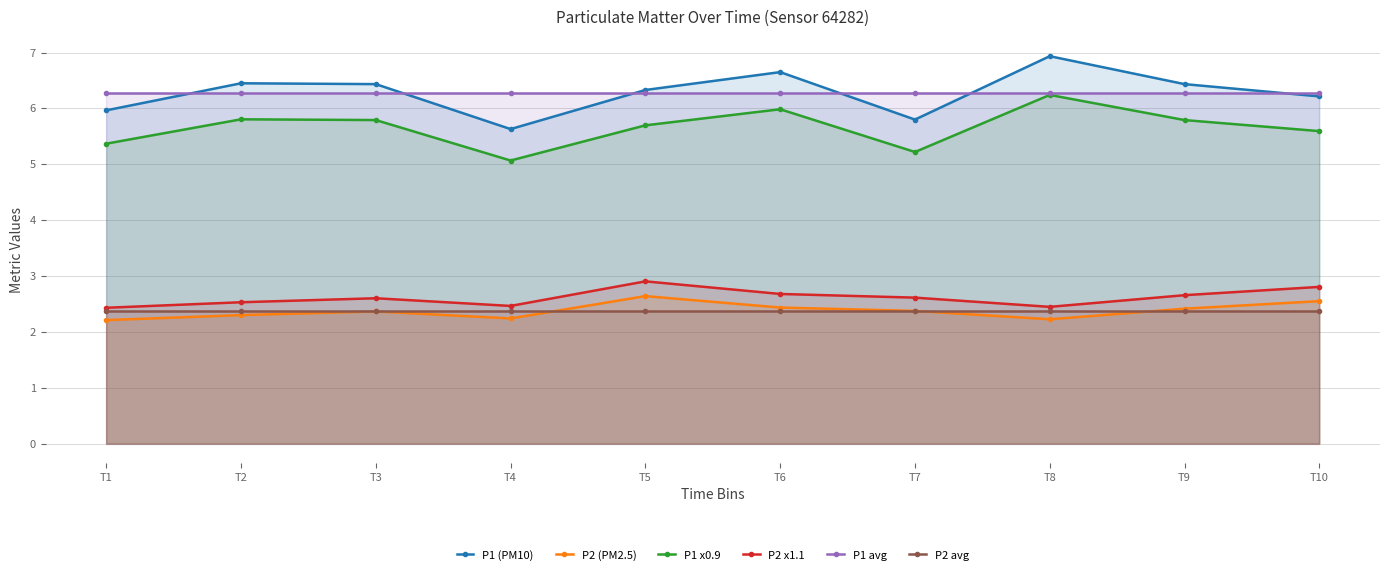

Reading left to right, transcribe all the data shown in this chart.

P1 (PM10): 6.0	6.5	6.4	5.6	6.3	6.7	5.8	6.9	6.4	6.2
P2 (PM2.5): 2.2	2.3	2.4	2.2	2.6	2.4	2.4	2.2	2.4	2.5
P1 x0.9: 5.4	5.8	5.8	5.1	5.7	6.0	5.2	6.2	5.8	5.6
P2 x1.1: 2.4	2.5	2.6	2.5	2.9	2.7	2.6	2.4	2.7	2.8
P1 avg: 6.3	6.3	6.3	6.3	6.3	6.3	6.3	6.3	6.3	6.3
P2 avg: 2.4	2.4	2.4	2.4	2.4	2.4	2.4	2.4	2.4	2.4